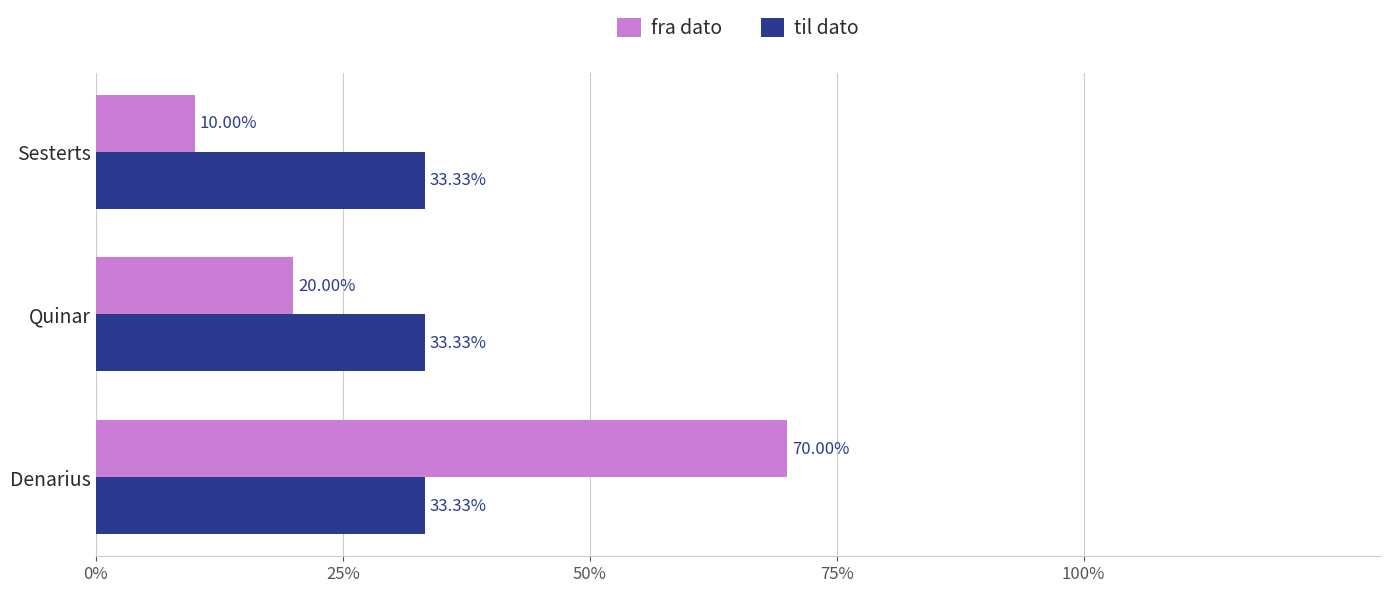

At which category is the sum across all series the highest?

Denarius